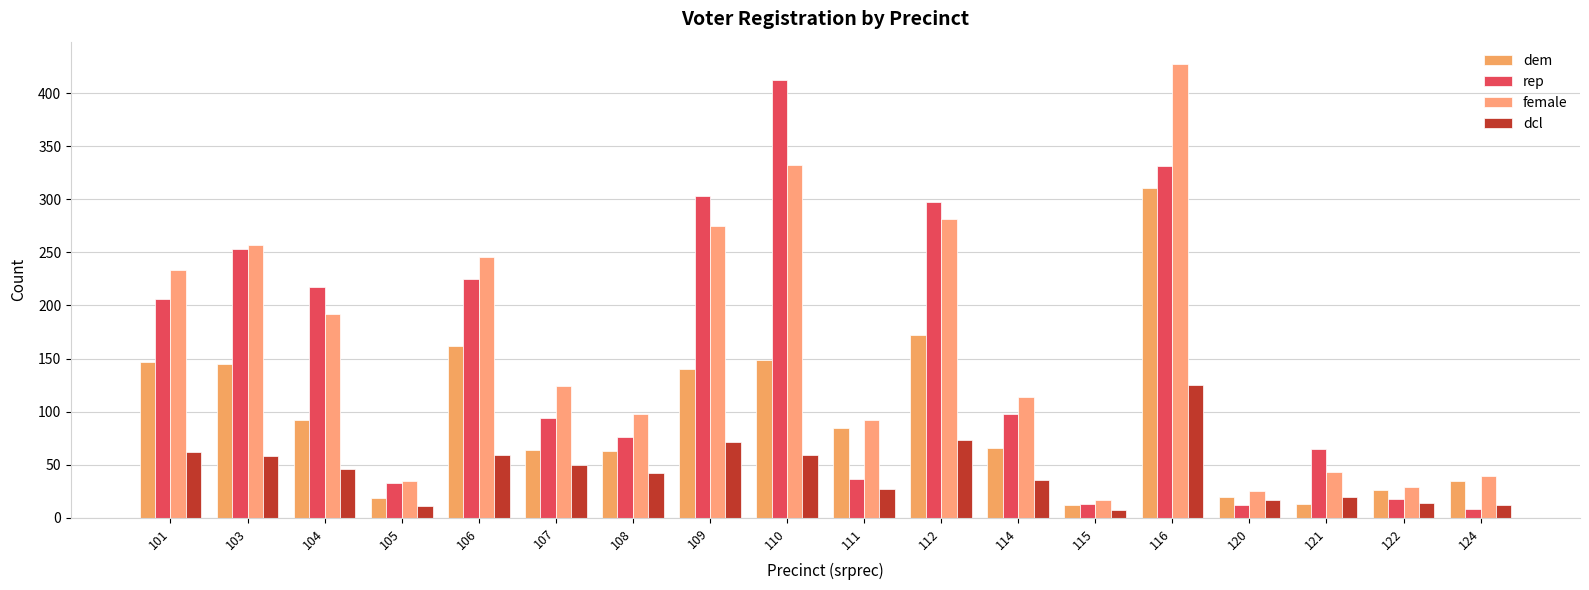

What is the sum of all rep values?

2698